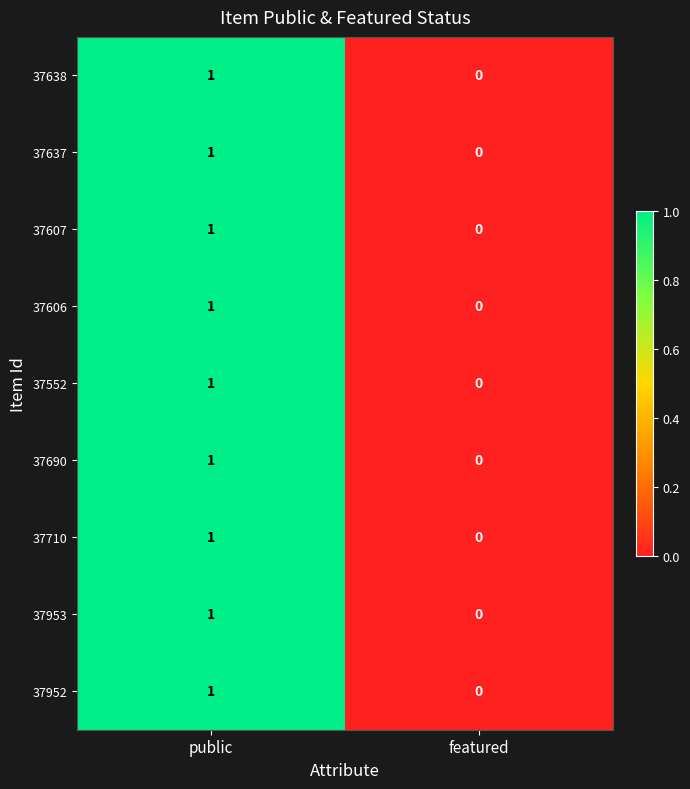

True or false: 37953 has a value of 0 at featured.

True